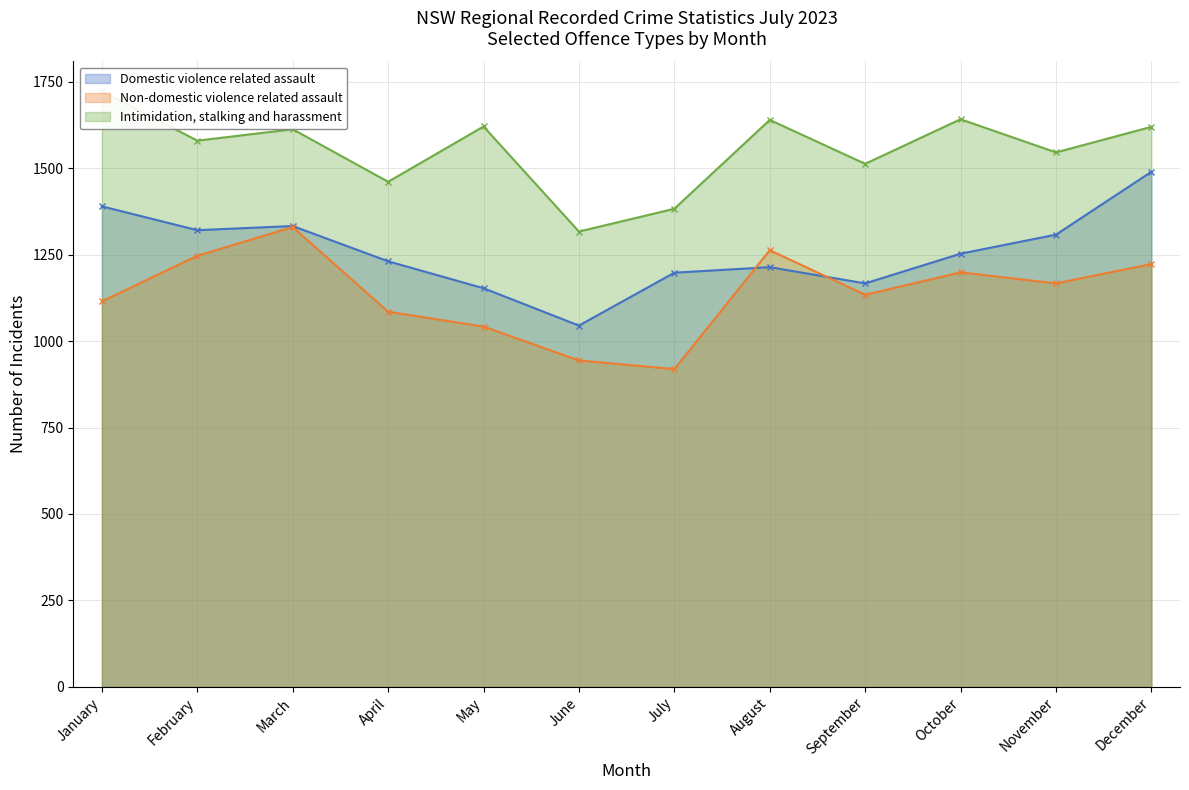

What is the difference between the maximum and minimum values in the Domestic violence related assault series?

445